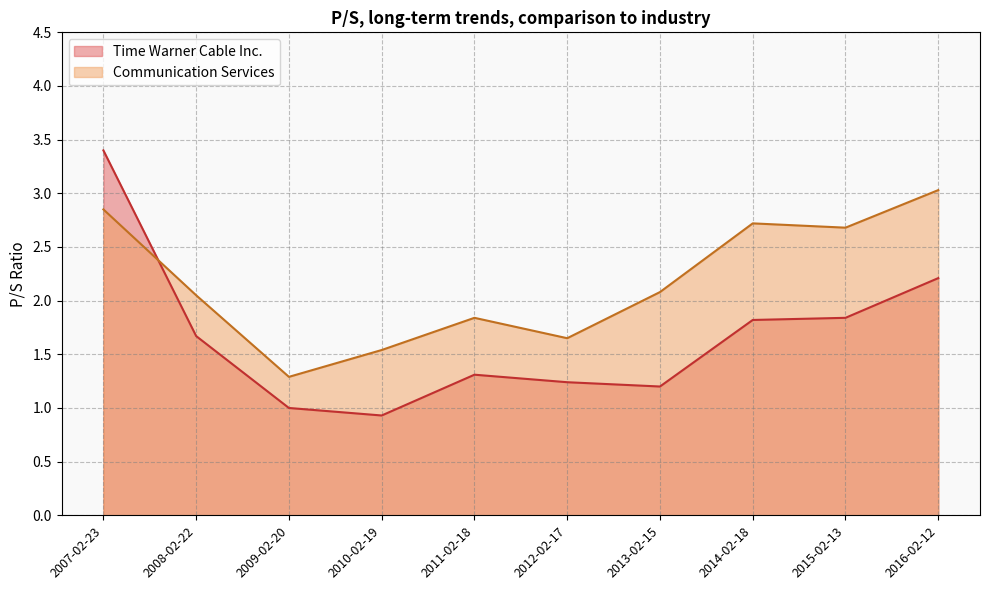

Does the chart display data point markers on the line(s)?

No